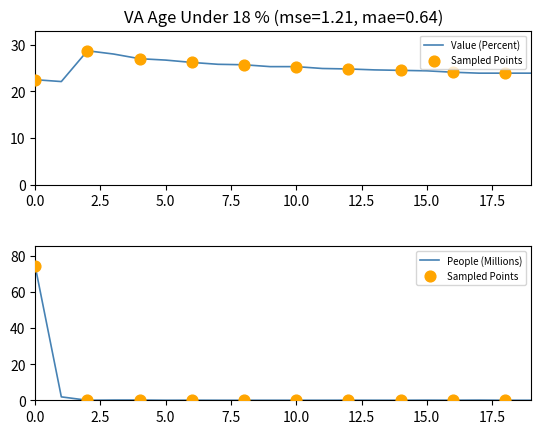

Which series reaches the maximum Y coordinate?

people